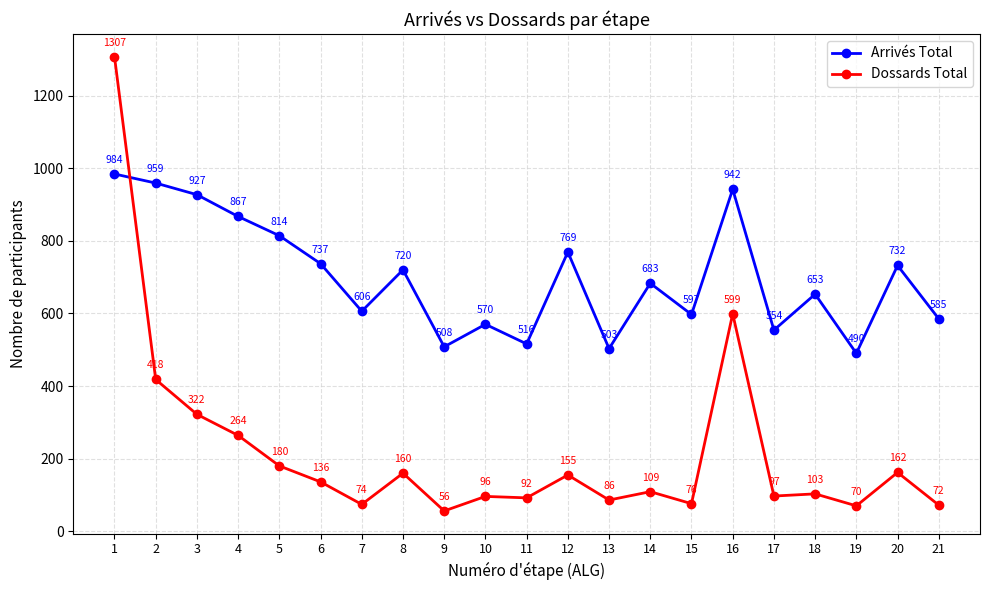

Is it true that Arrivés Total equals 653 at 18?

True